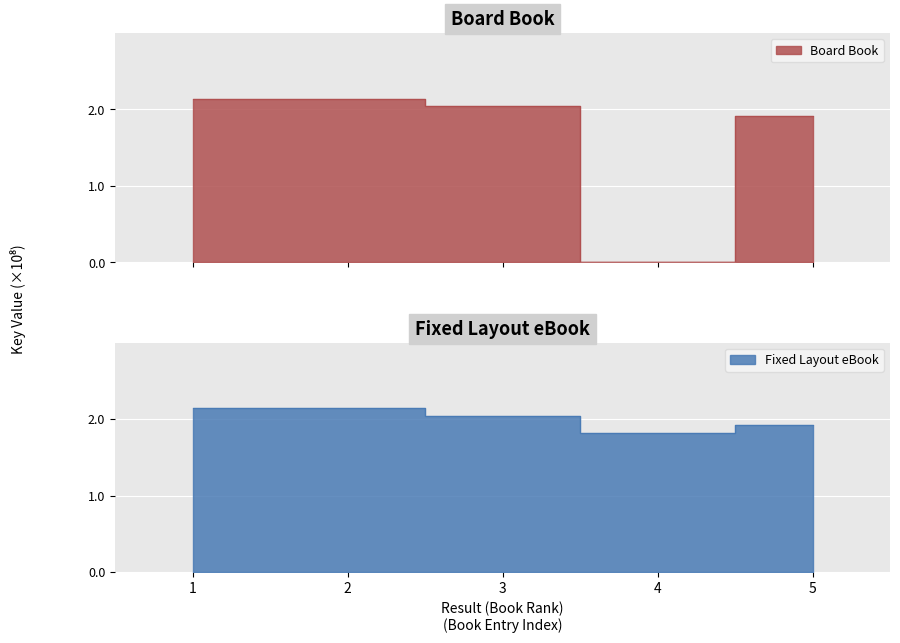

What is the maximum value shown in the chart?

2.1